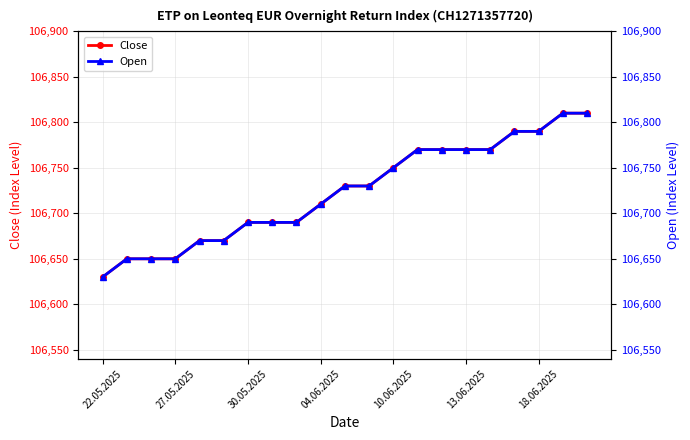

What is the highest value of the Close series?

106810